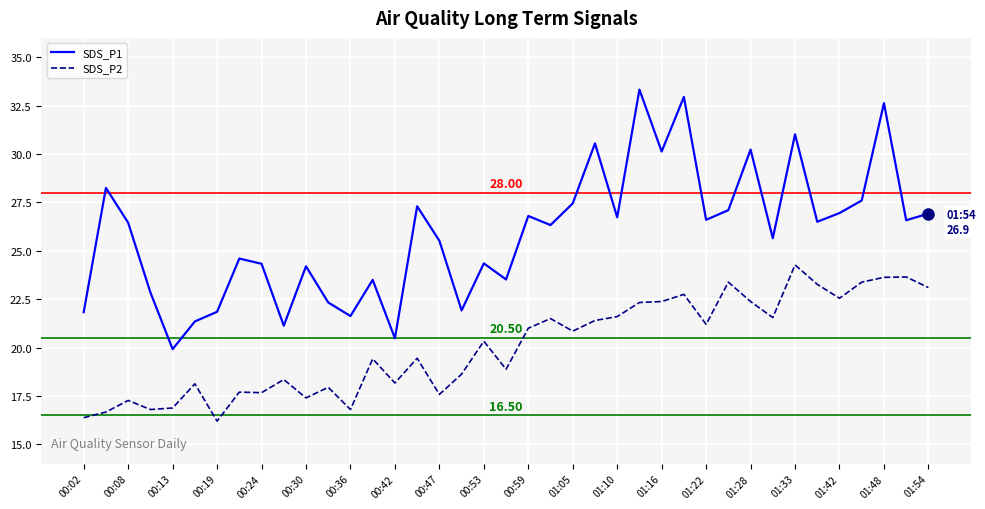

Rank the series by their average value, from lowest to highest.

SDS_P2, SDS_P1